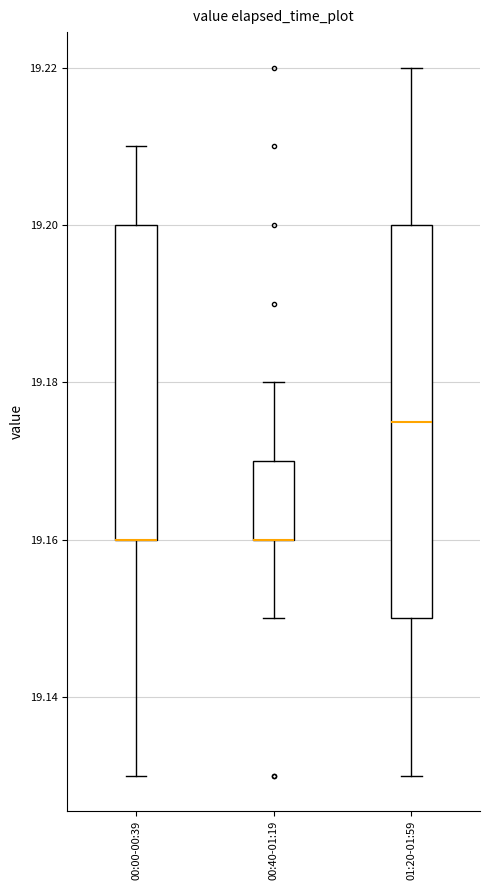

Reading left to right, read every box against the y-axis: the position of its median line, the range the box covers, and the ends of its whiskers. The values are not printed on the chart, so give them approximately, as read against the axis.

00:00-00:39: median 19.160 (drawn on the box's lower edge), box 19.160 to 19.200, whiskers 19.130 to 19.210
00:40-01:19: median 19.160 (drawn on the box's lower edge), box 19.160 to 19.170, whiskers 19.150 to 19.180
01:20-01:59: median 19.176, box 19.150 to 19.200, whiskers 19.130 to 19.220